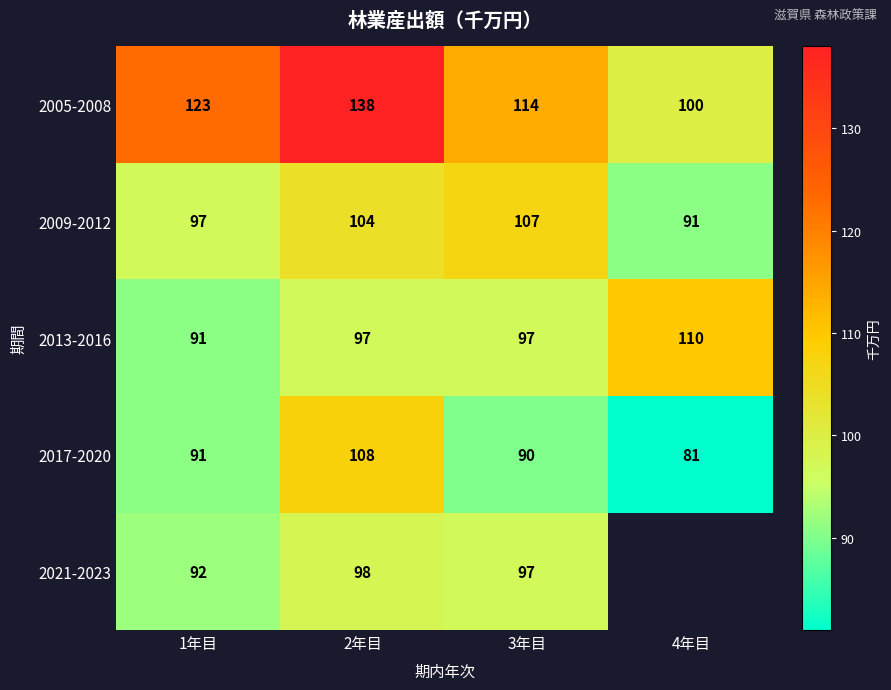

Rank the series at 2年目 from lowest to highest value.

2013-2016, 2021-2023, 2009-2012, 2017-2020, 2005-2008